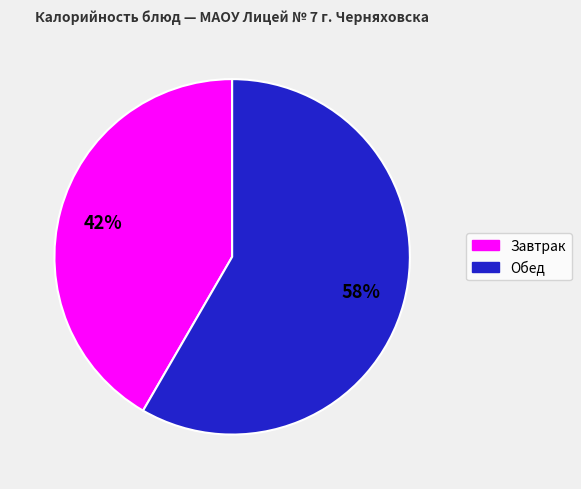

Is it true that Обед is 44% of the pie?

False